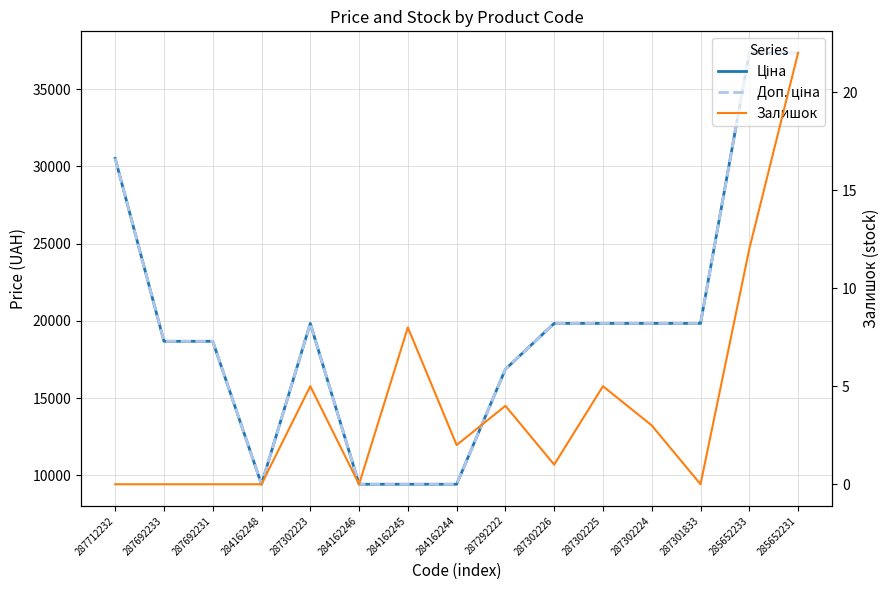

Is it true that Залишок equals 8.0 at 284162245?

True